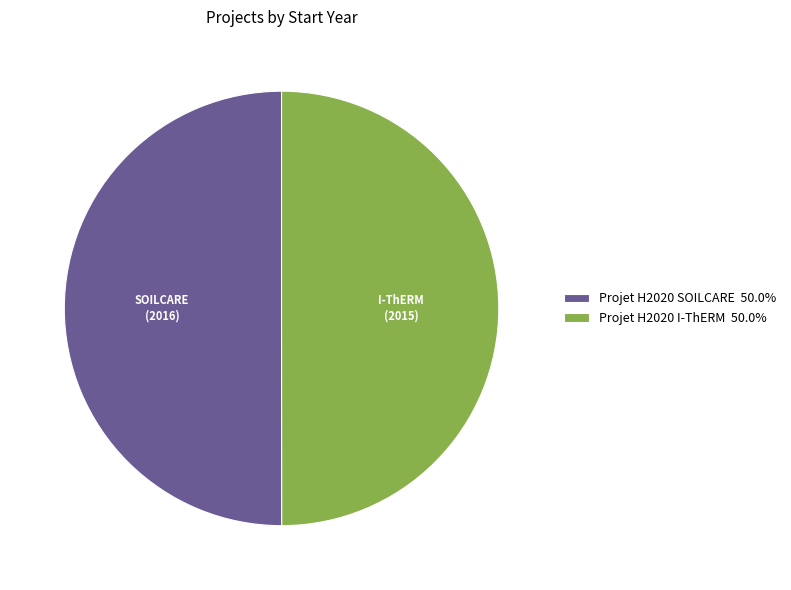

Approximately how many times larger is the value at Projet H2020 I-ThERM 50.0% compared to Projet H2020 SOILCARE 50.0%?

1.0